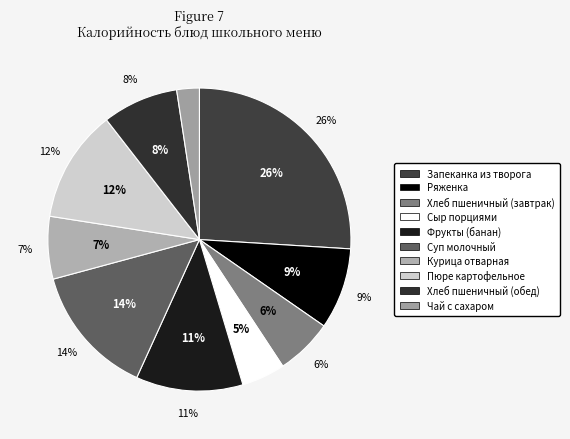

To the nearest percent, what is the difference between the largest and smallest slice percentages?

24%